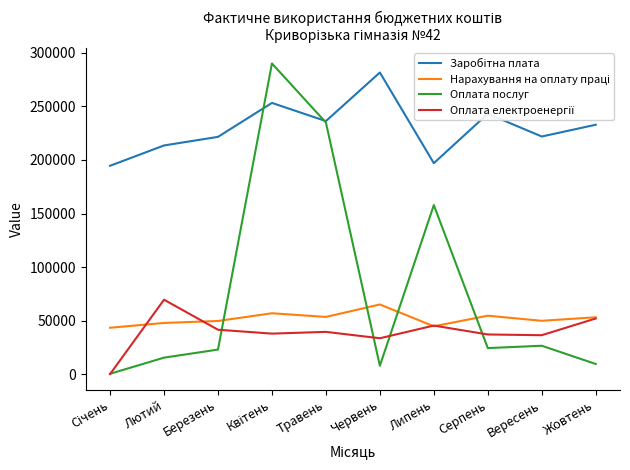

At how many categories does at least one series exceed 95408?

10